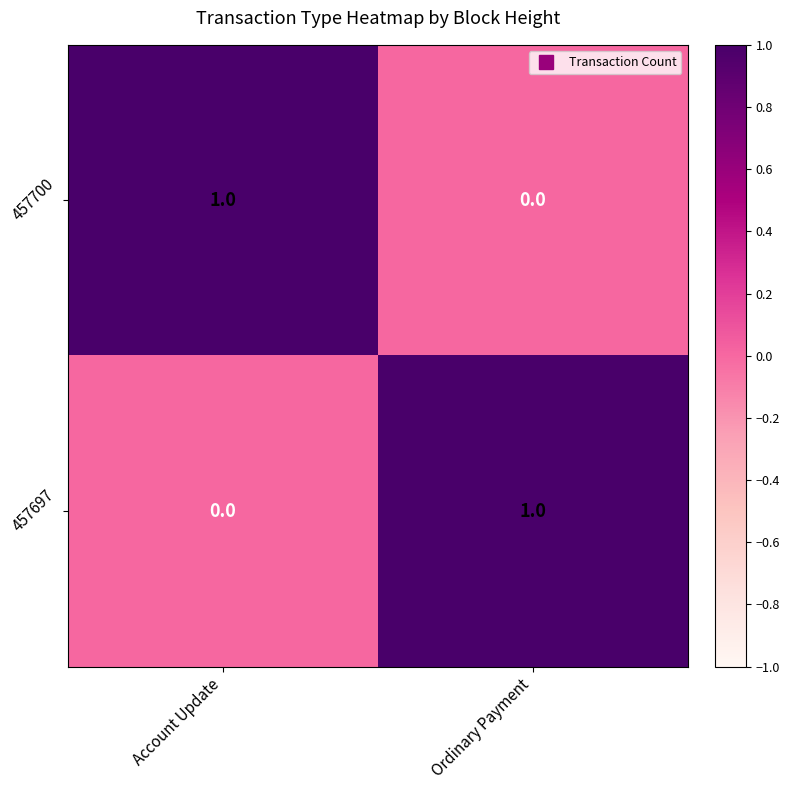

What is the difference between the highest and lowest values at Account Update?

1